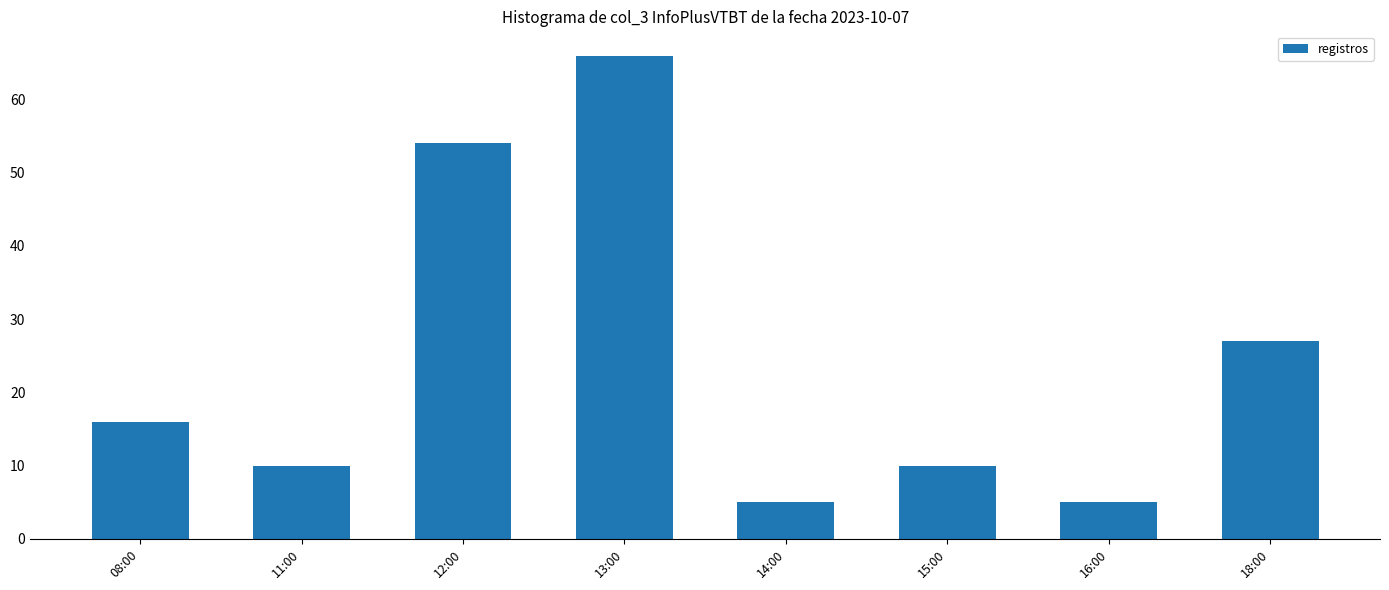

At which label is the value closest to 35?

18:00